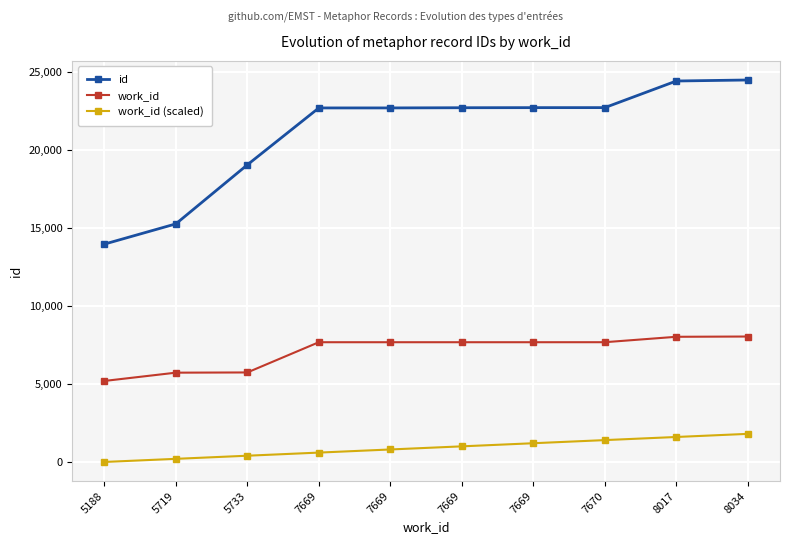

True or false: id and work_id (scaled) intersect in this chart.

False